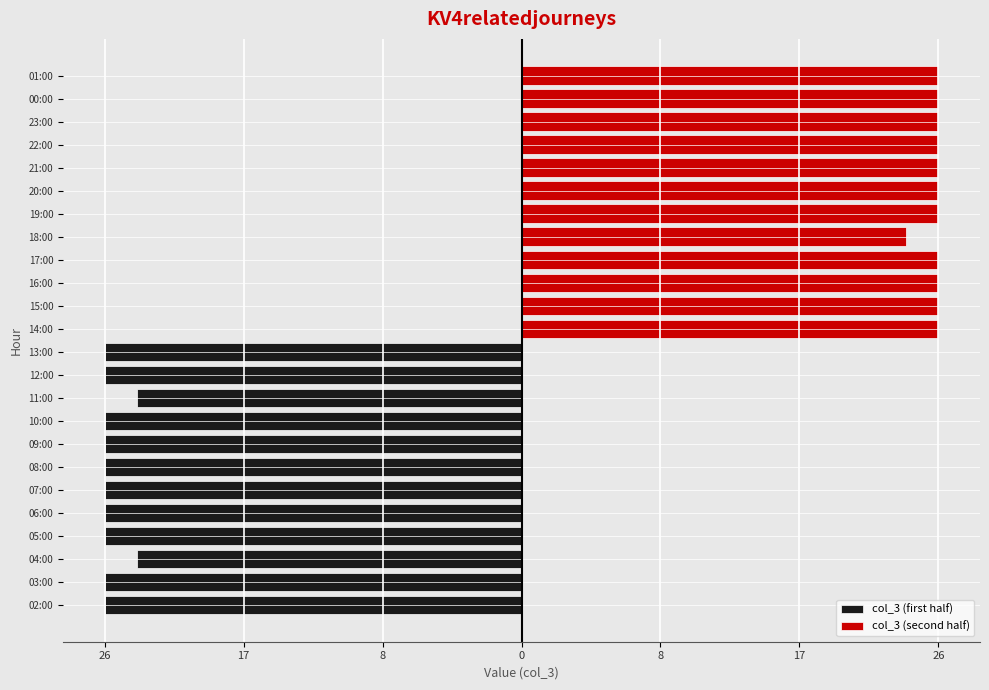

What is the greatest value displayed?

26